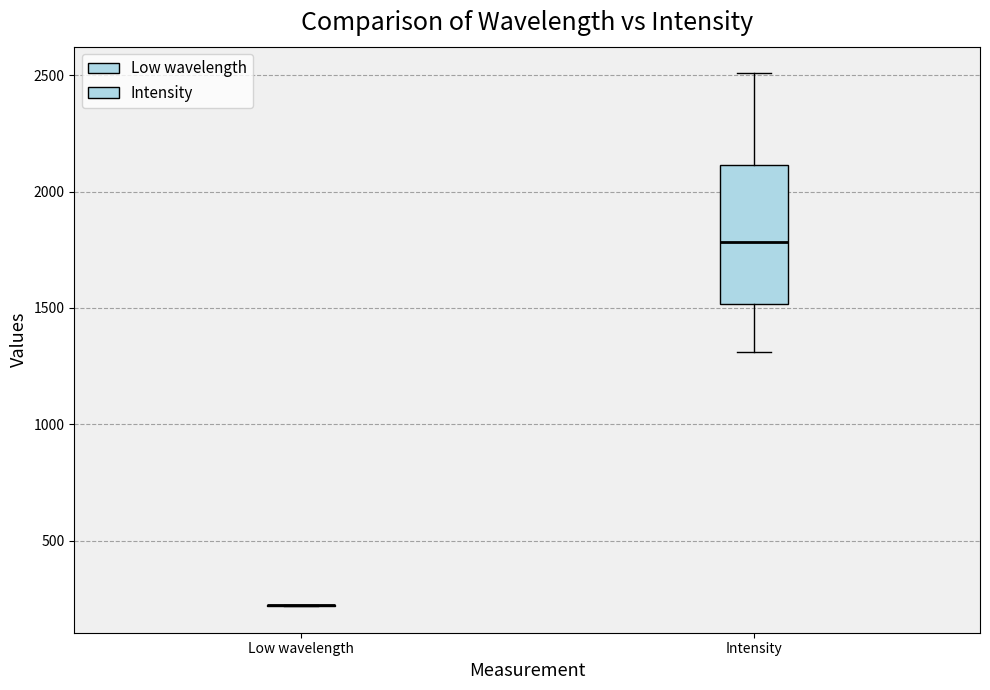

Which box is the tallest, from its lower edge to its upper edge?

Intensity